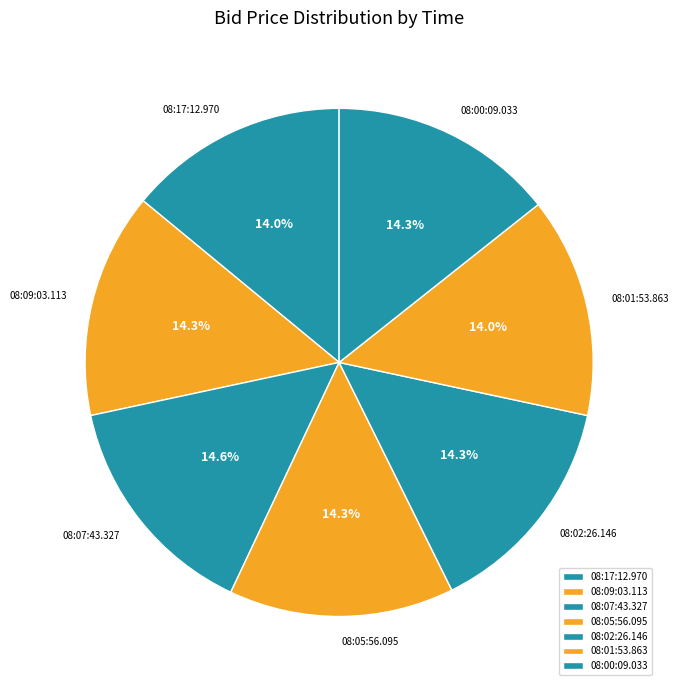

To the nearest percent, what is the combined percentage of 08:09:03.113 and 08:05:56.095?

29%